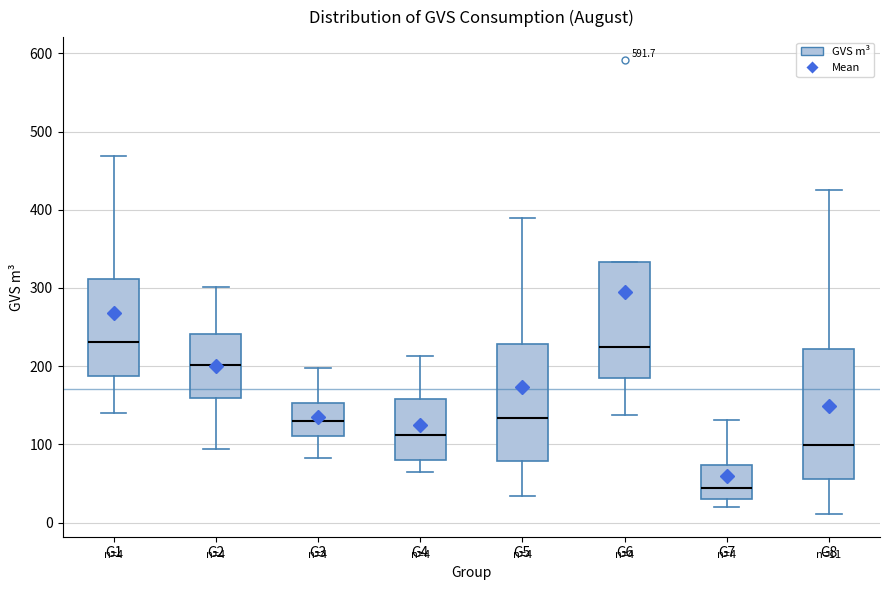

Which box is the tallest, from its lower edge to its upper edge?

G8